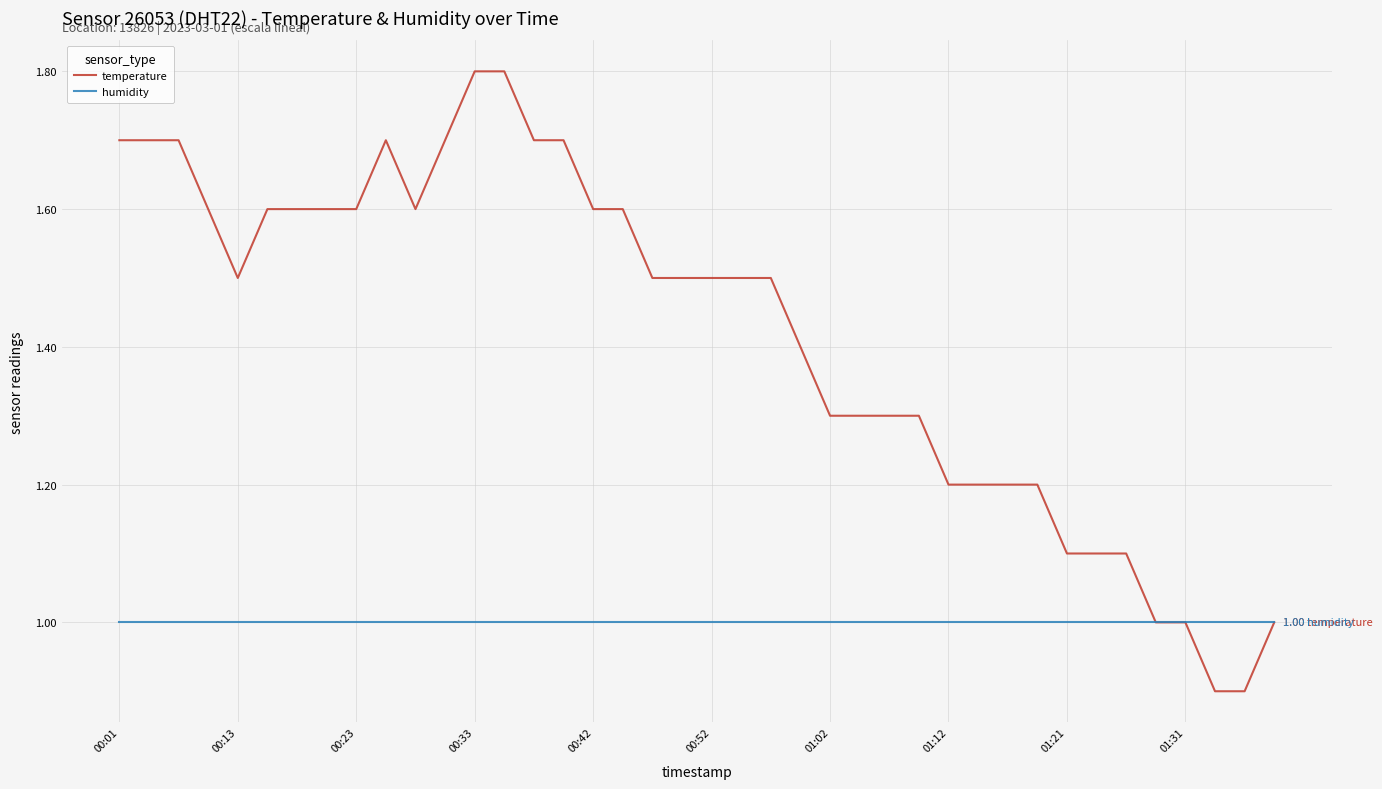

List the series in order of their overall mean, lowest first.

humidity, temperature